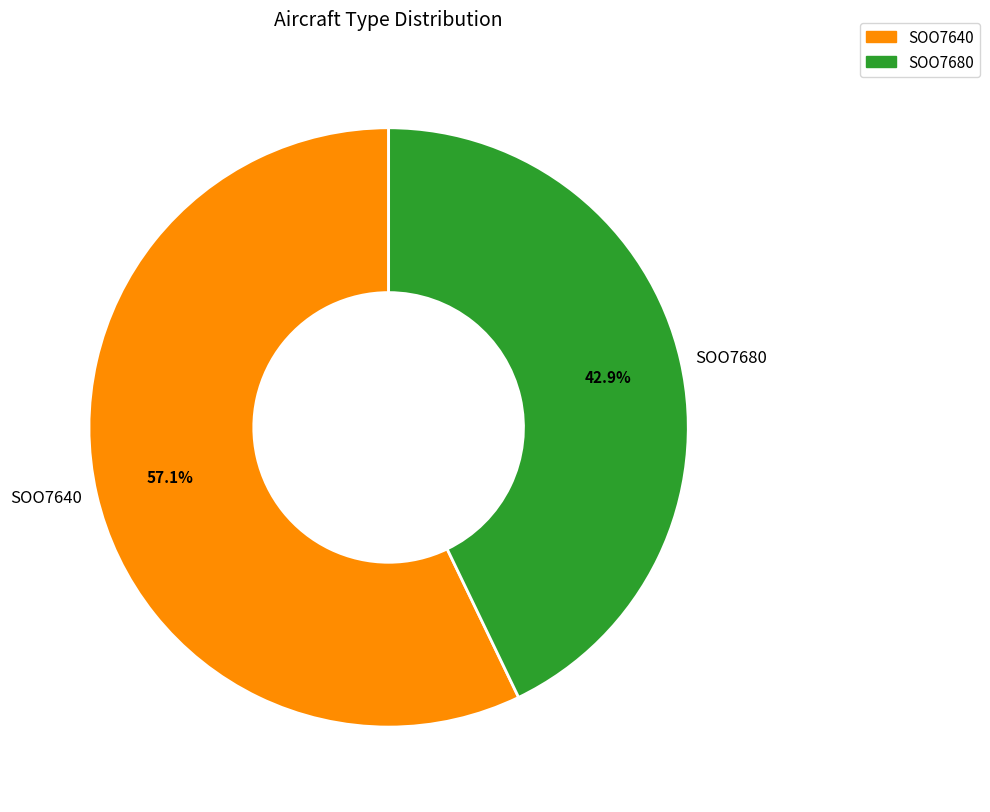

How many slices are in this pie chart?

2